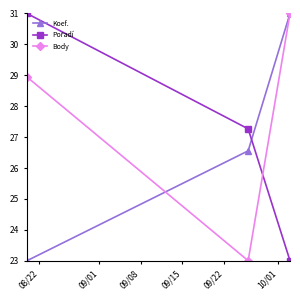

What is the greatest value displayed?

31.0